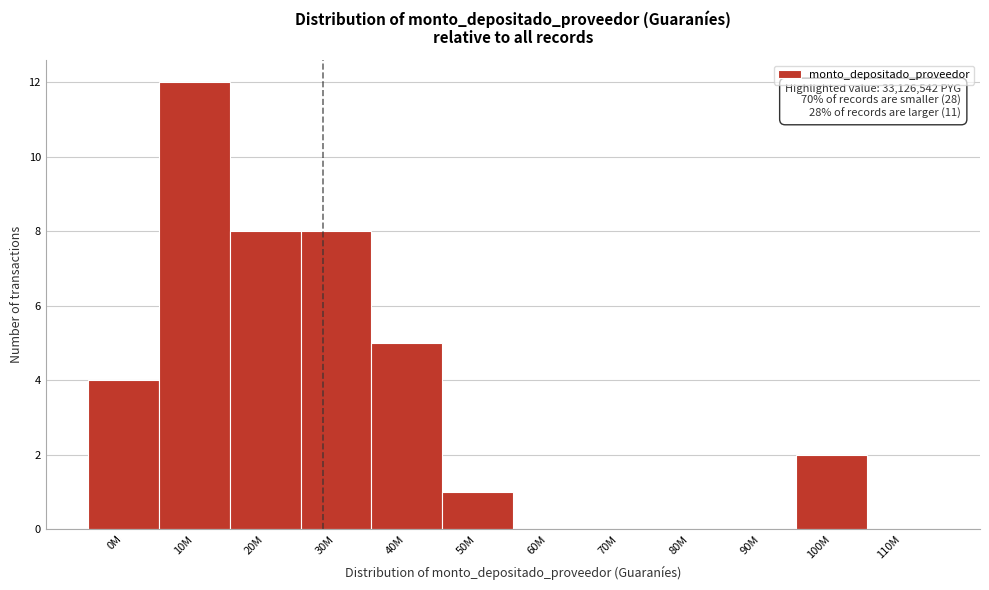

Reading right to left, extract all data points from this chart.

110M=0	100M=2	90M=0	80M=0	70M=0	60M=0	50M=1	40M=5	30M=8	20M=8	10M=12	0M=4